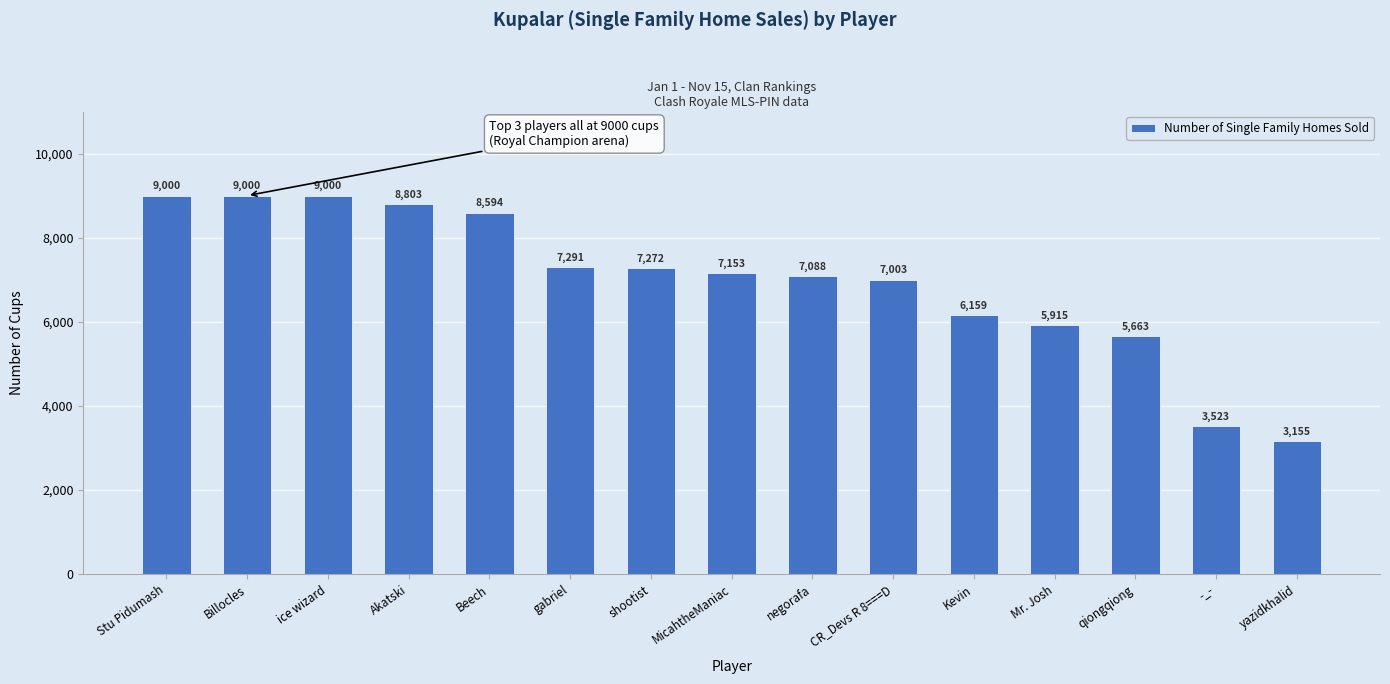

Which label corresponds to the smallest value in the chart?

yazidkhalid